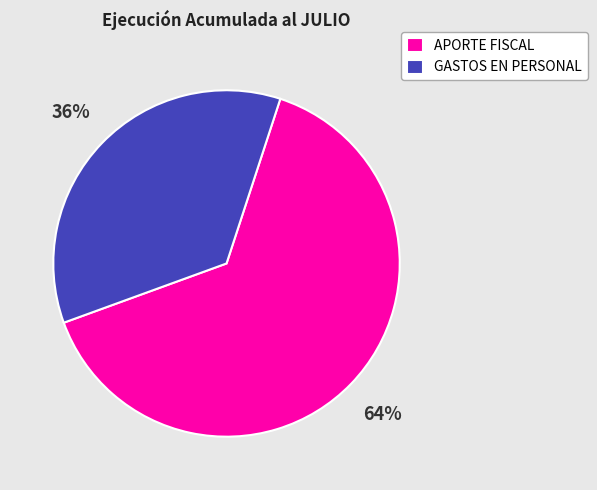

To the nearest percent, what is the combined percentage of APORTE FISCAL and GASTOS EN PERSONAL?

100%